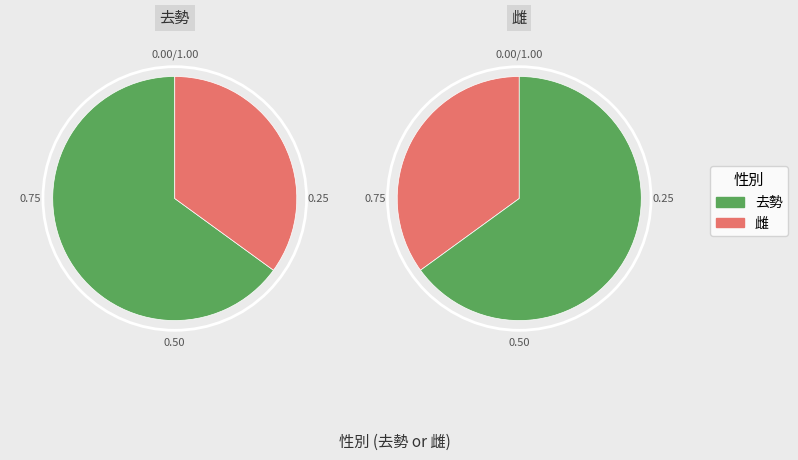

What percentage is the 去勢 slice, to the nearest percent?

63%